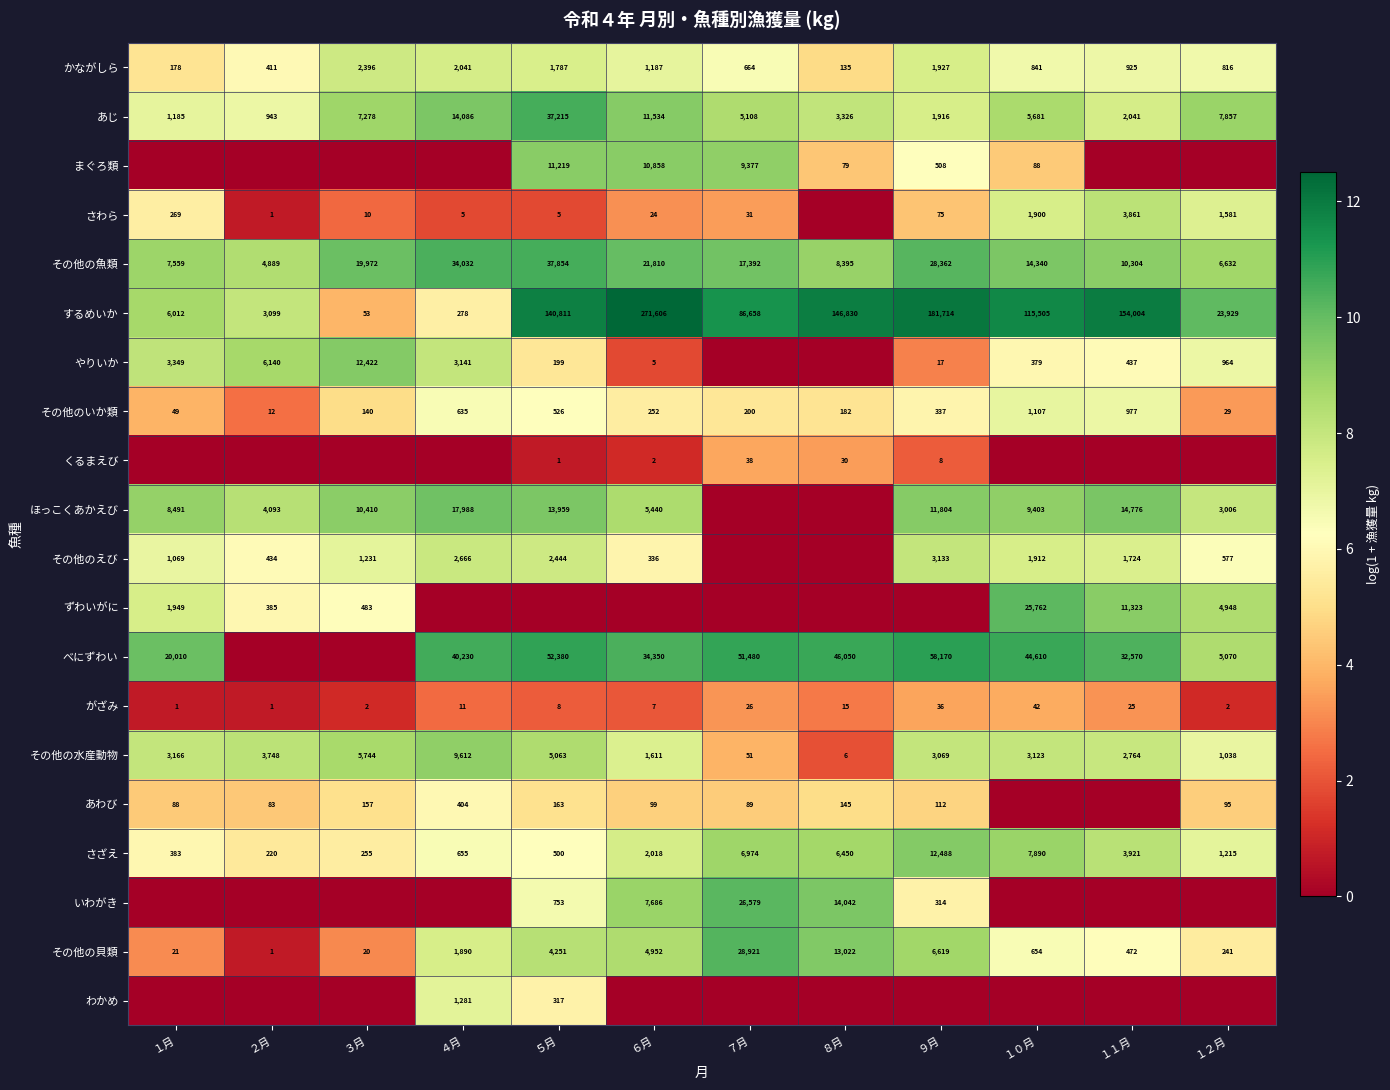

Rank the categories by その他のいか類 value from lowest to highest.

２月, １２月, １月, ３月, ８月, ７月, ６月, ９月, ５月, ４月, １１月, １０月